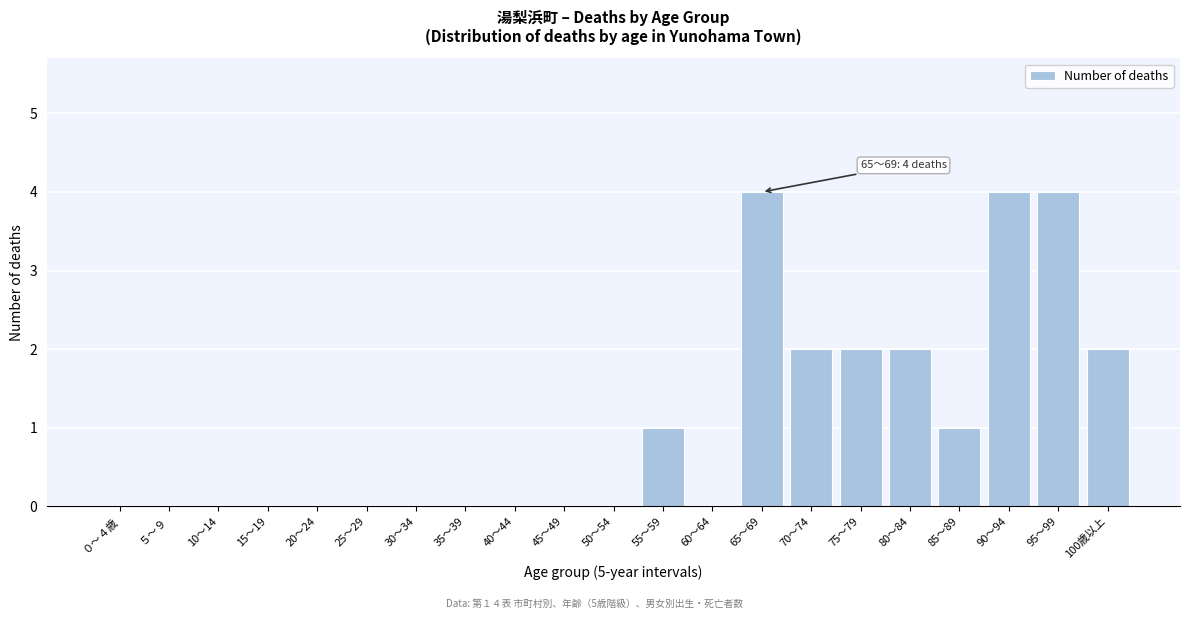

Reading left to right, list all the values displayed in this chart.

０～４歳=0	５～９=0	10～14=0	15～19=0	20～24=0	25～29=0	30～34=0	35～39=0	40～44=0	45～49=0	50～54=0	55～59=1	60～64=0	65～69=4	70～74=2	75～79=2	80～84=2	85～89=1	90～94=4	95～99=4	100歳以上=2